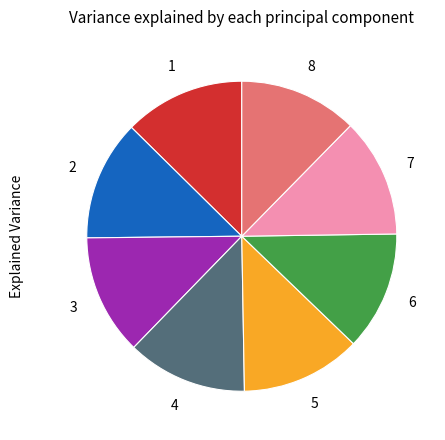

Count the number of slices in the pie.

8